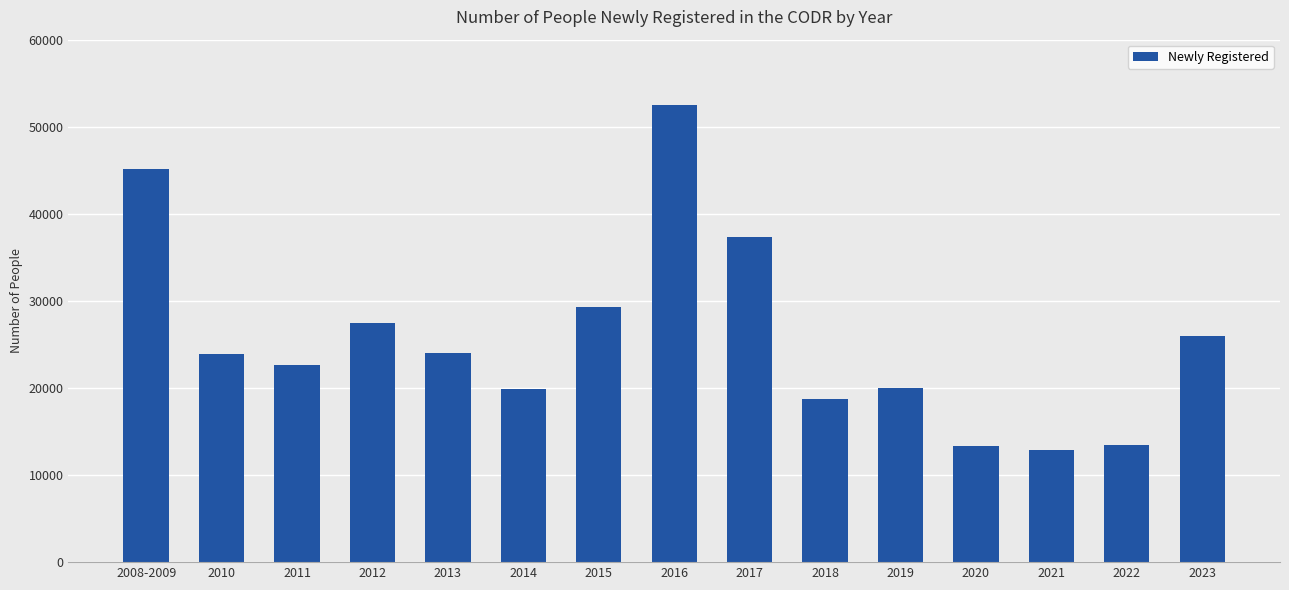

Count the number of categories in the chart.

15